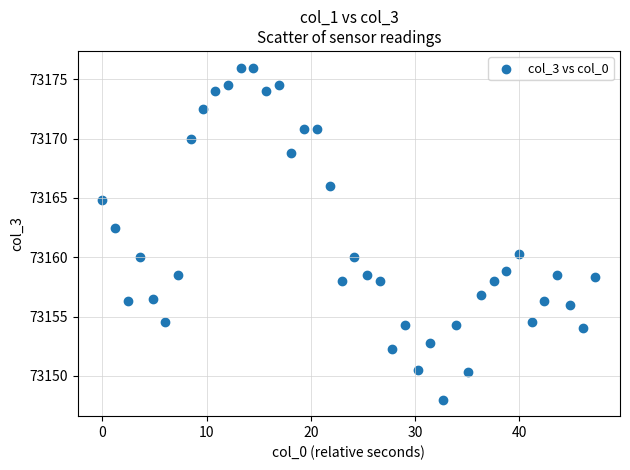

What Y value in the scatter plot is closest to 73162?

73162.5